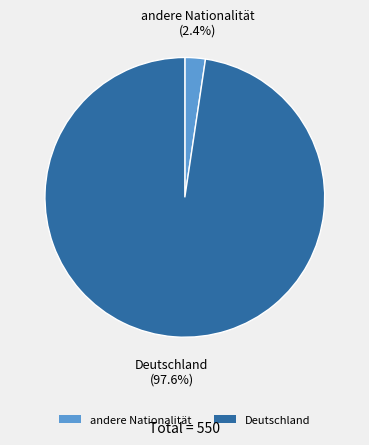

Which category has the smallest portion of the pie?

andere Nationalität